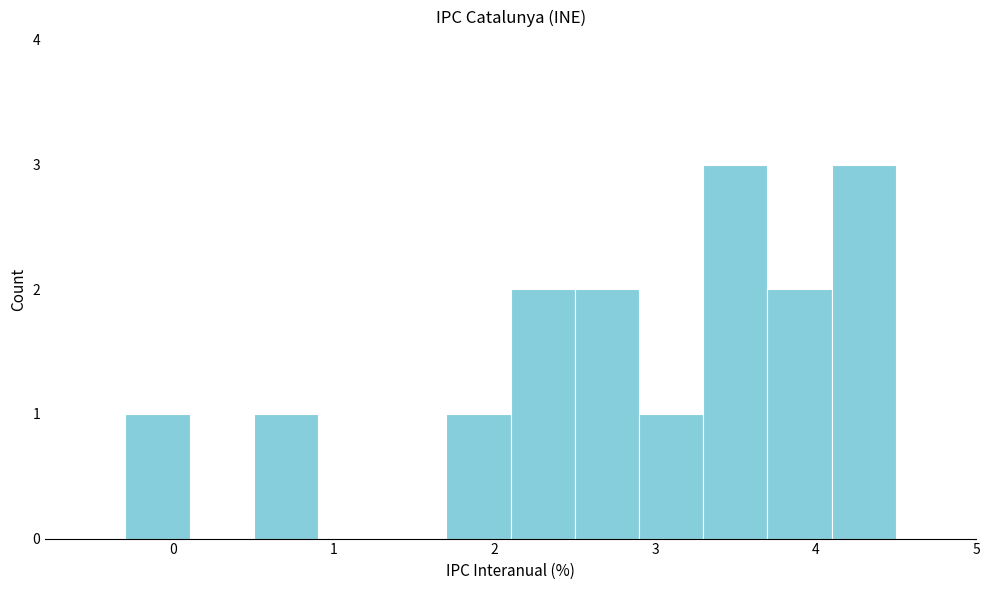

What is the height of the bar covering 2.5 to 2.9 on the x-axis? The values are not printed on the chart, so give them approximately, as read against the axis.

2